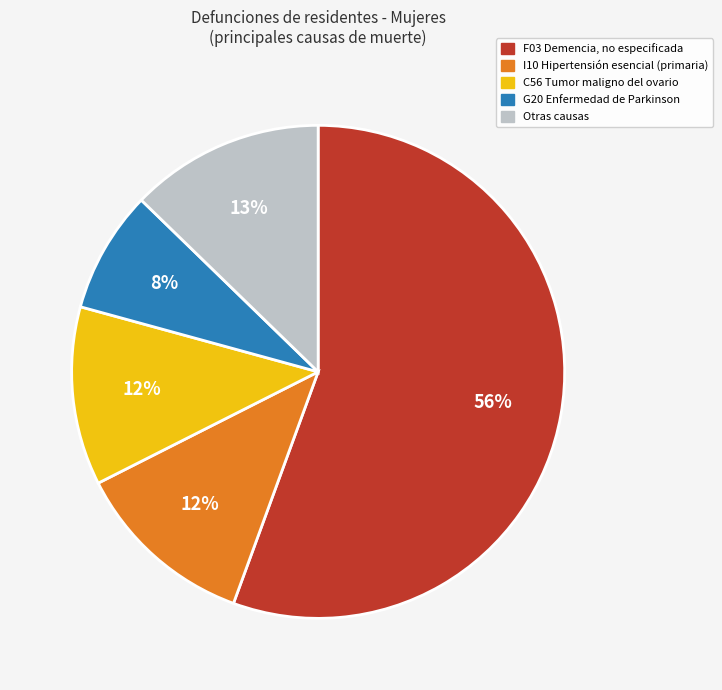

Is there a majority slice in this chart?

Yes